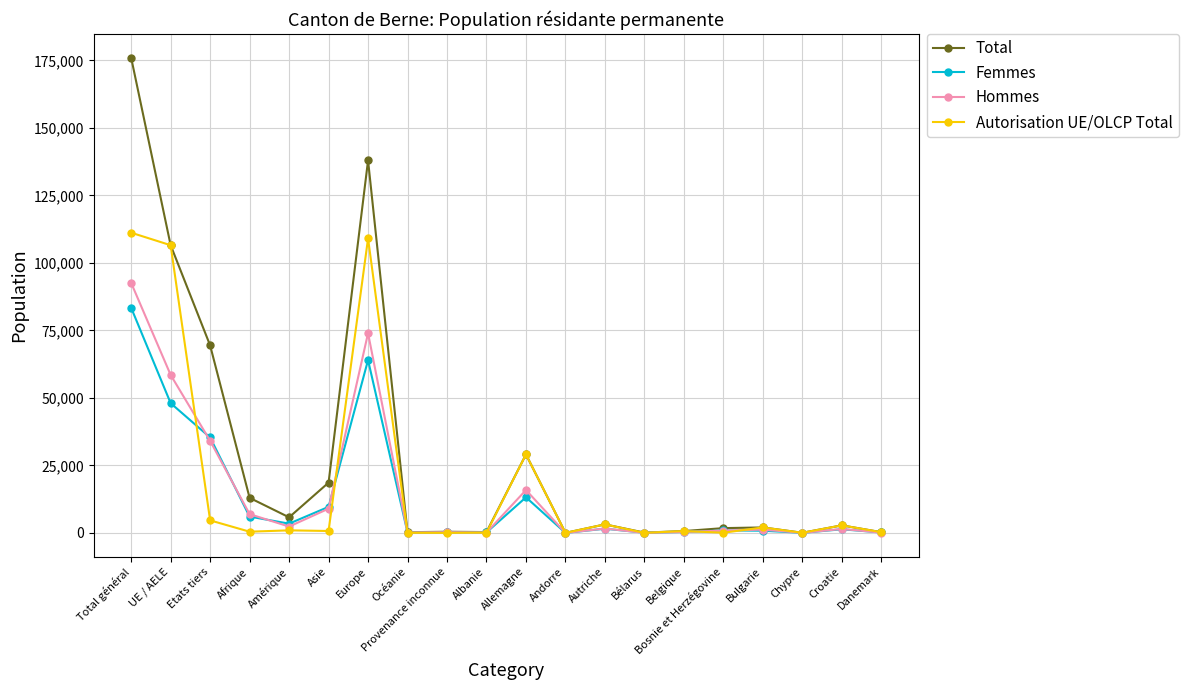

What is the greatest value displayed?

176004